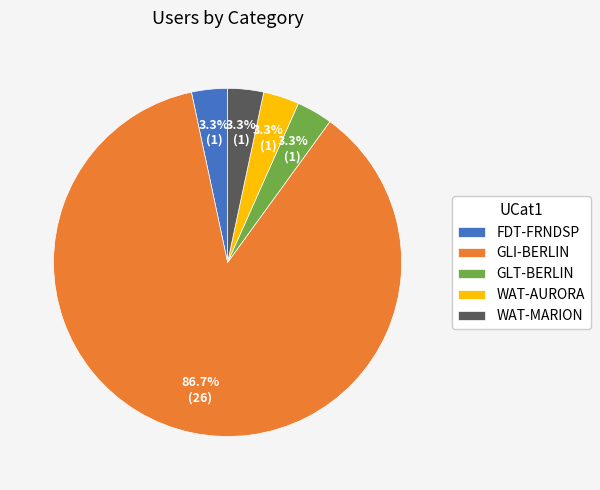

Does any single category account for the majority?

Yes